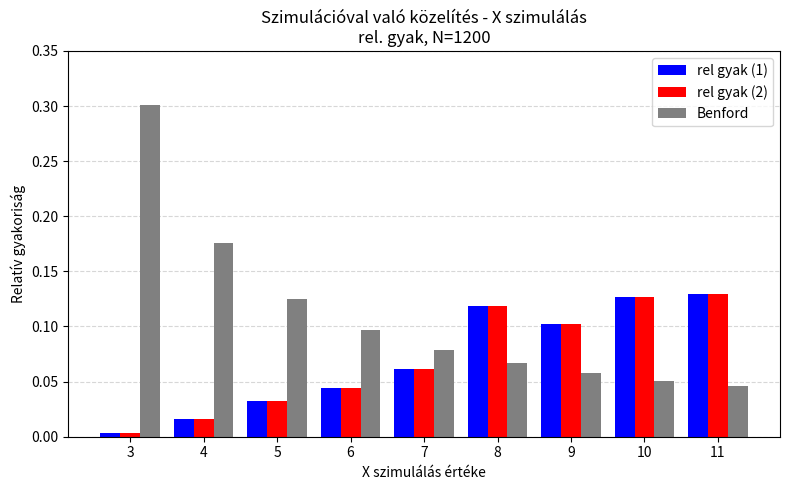

Which series has the widest spread of values?

Benford